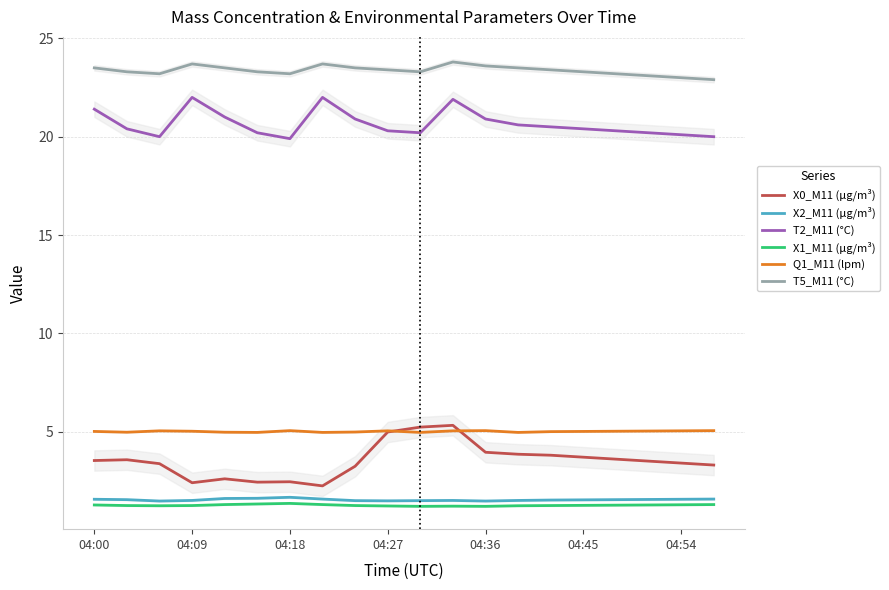

True or false: T2_M11 (°C) and Q1_M11 (lpm) cross at least once.

False